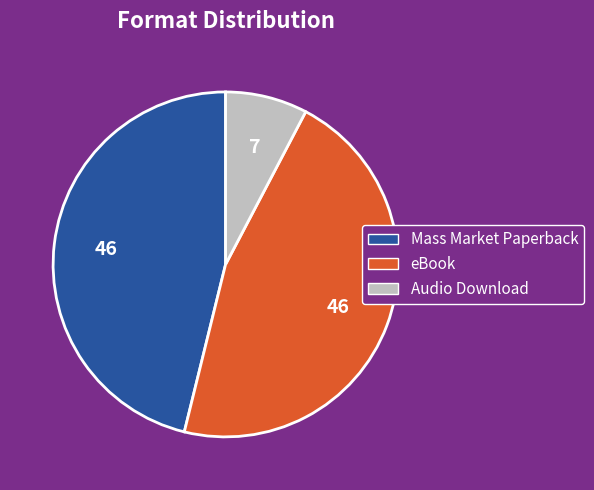

The eBook slice represents 46% of the pie. True or false?

True